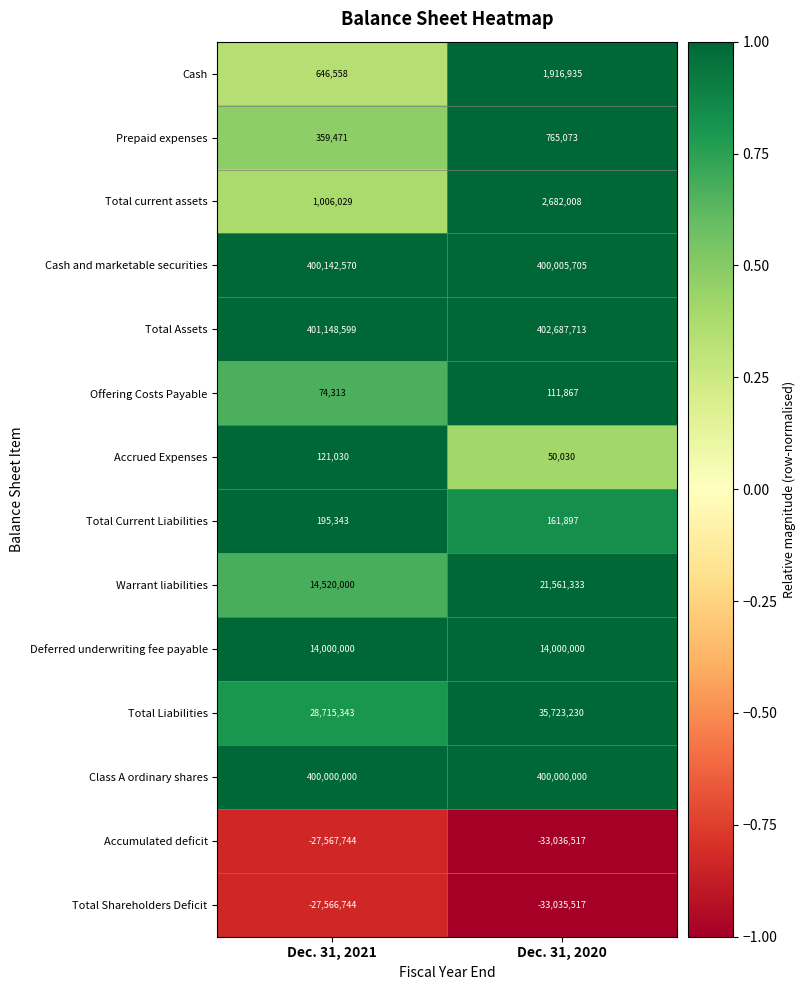

Reading left to right, extract all data points from this chart.

Cash: 646558	1916935
Prepaid expenses: 359471	765073
Total current assets: 1006029	2682008
Cash and marketable securities: 400142570	400005705
Total Assets: 401148599	402687713
Offering Costs Payable: 74313	111867
Accrued Expenses: 121030	50030
Total Current Liabilities: 195343	161897
Warrant liabilities: 14520000	21561333
Deferred underwriting fee payable: 14000000	14000000
Total Liabilities: 28715343	35723230
Class A ordinary shares: 400000000	400000000
Accumulated deficit: -27567744	-33036517
Total Shareholders Deficit: -27566744	-33035517